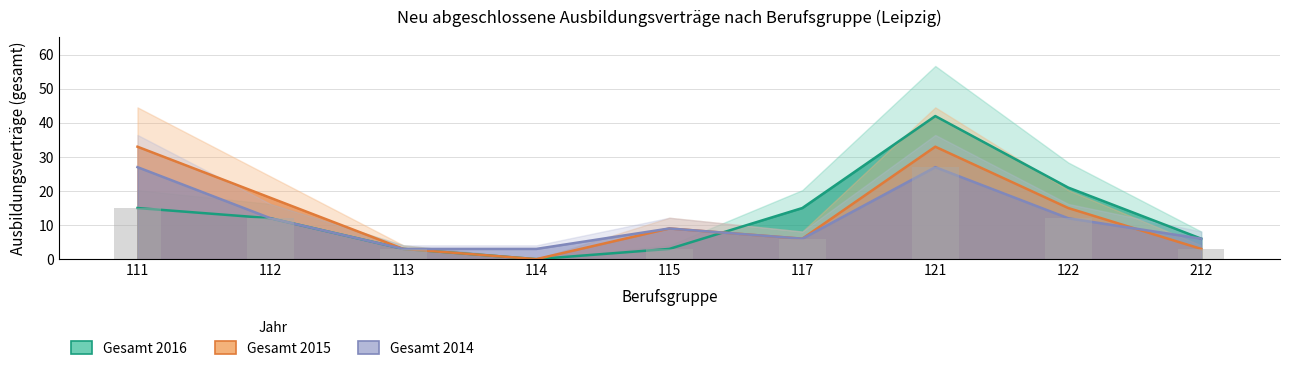

What are all the series names shown in the legend?

Gesamt 2014, Gesamt 2015, Gesamt 2016